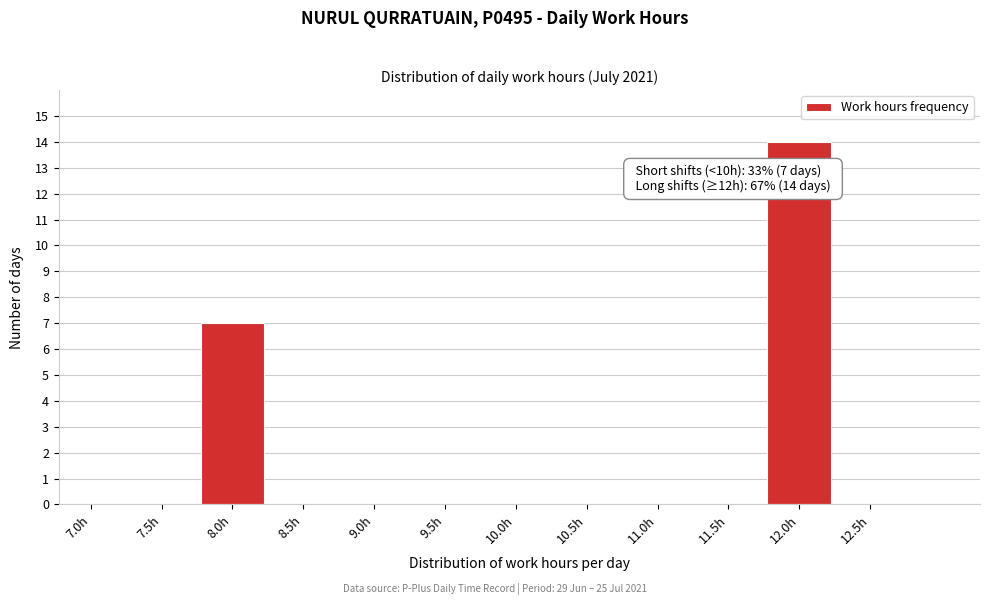

Reading left to right, transcribe all the data shown in this chart.

7.0h=0	7.5h=0	8.0h=7	8.5h=0	9.0h=0	9.5h=0	10.0h=0	10.5h=0	11.0h=0	11.5h=0	12.0h=14	12.5h=0